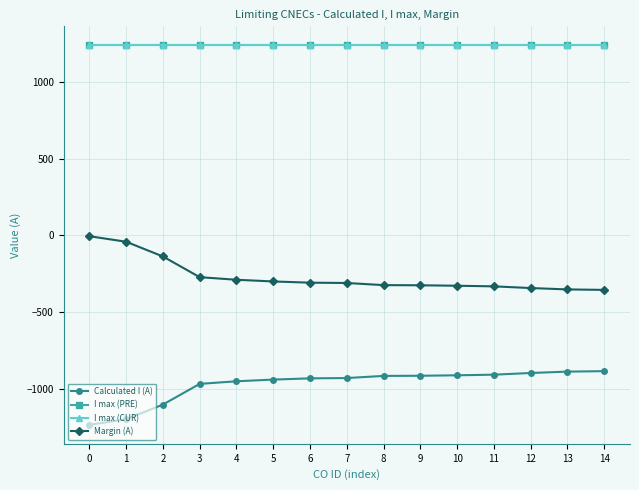

Does the chart display data point markers on the line(s)?

Yes